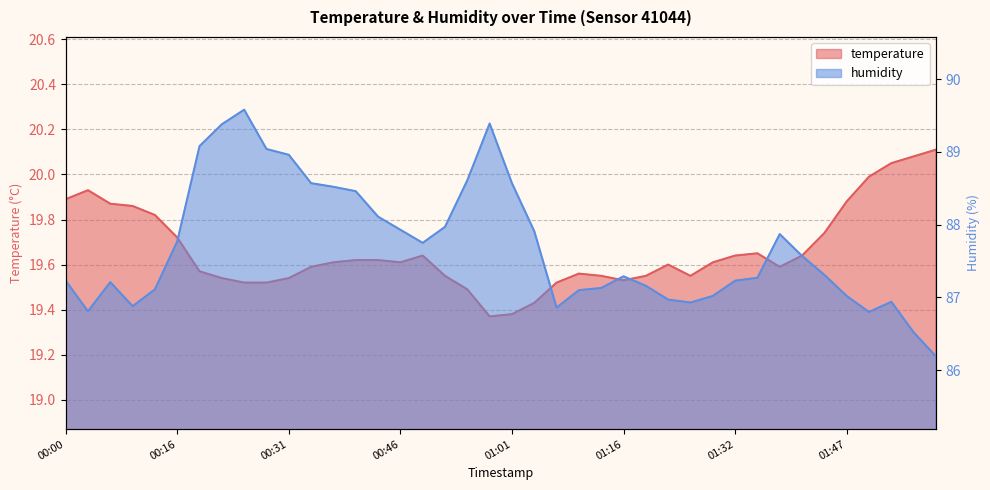

Reading left to right, extract all data points from this chart.

temperature: 19.9	19.9	19.9	19.9	19.8	19.7	19.6	19.5	19.5	19.5	19.5	19.6	19.6	19.6	19.6	19.6	19.6	19.6	19.5	19.4	19.4	19.4	19.5	19.6	19.6	19.5	19.6	19.6	19.6	19.6	19.6	19.6	19.6	19.6	19.7	19.9	20.0	20.1	20.1	20.1
humidity: 87.2	86.8	87.2	86.9	87.1	87.8	89.1	89.4	89.6	89.0	89.0	88.6	88.5	88.5	88.1	87.9	87.8	88.0	88.6	89.4	88.6	87.9	86.9	87.1	87.1	87.3	87.2	87.0	86.9	87.0	87.2	87.3	87.9	87.6	87.3	87.0	86.8	86.9	86.5	86.2